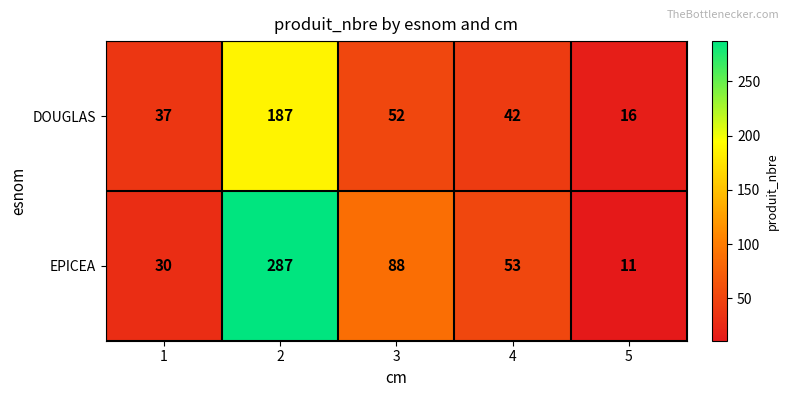

Count the number of categories in the chart.

5